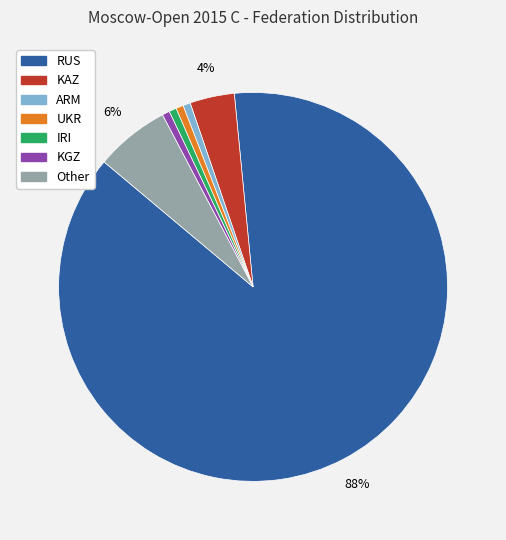

Which category has the biggest portion of the pie?

RUS